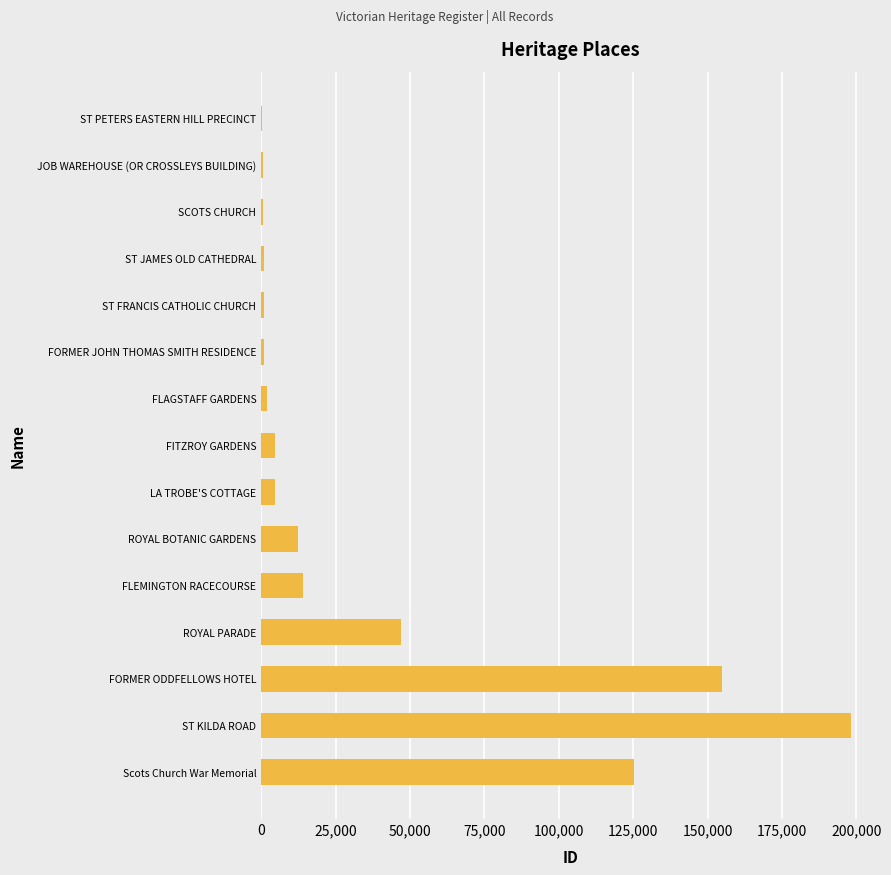

What is the sum of the values at FITZROY GARDENS and ST KILDA ROAD?

202750